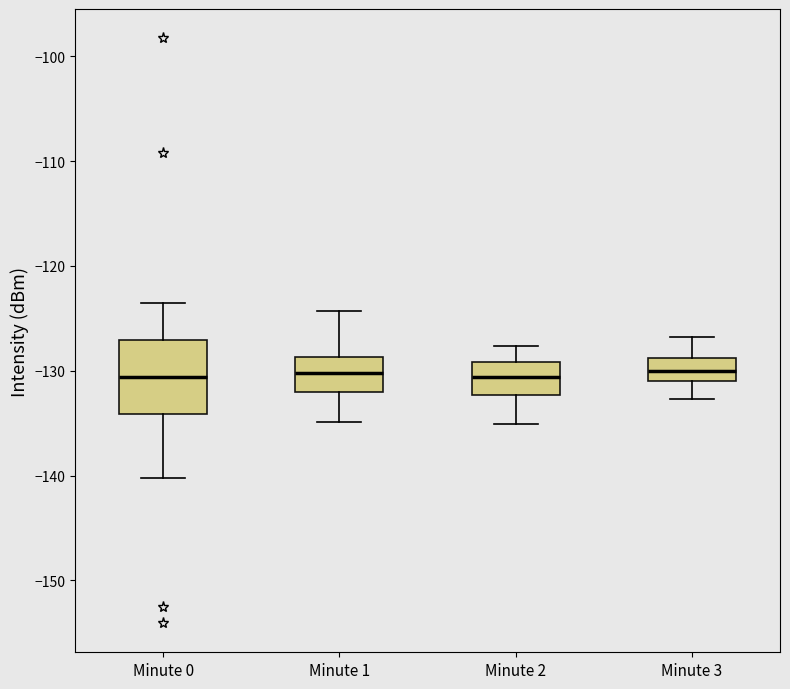

Reading left to right, read every box against the y-axis: the position of its median line, the range the box covers, and the ends of its whiskers. The values are not printed on the chart, so give them approximately, as read against the axis.

Minute 0: median -131, box -134 to -127, whiskers -140 to -124
Minute 1: median -130, box -132 to -129, whiskers -135 to -124
Minute 2: median -131, box -132 to -129, whiskers -135 to -128
Minute 3: median -130, box -131 to -129, whiskers -133 to -127